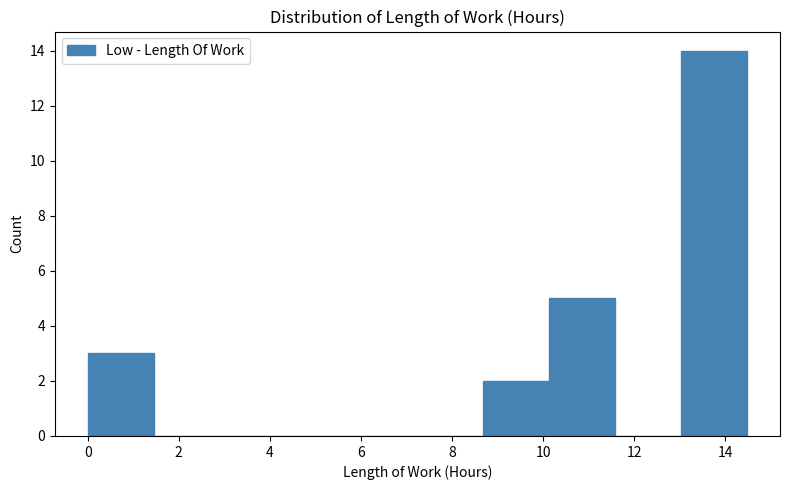

What is the height of the bar covering 0.0 to 1.4 on the x-axis? Neither the bar edges nor the heights are printed on the chart, so give them approximately, as read against the axes.

3